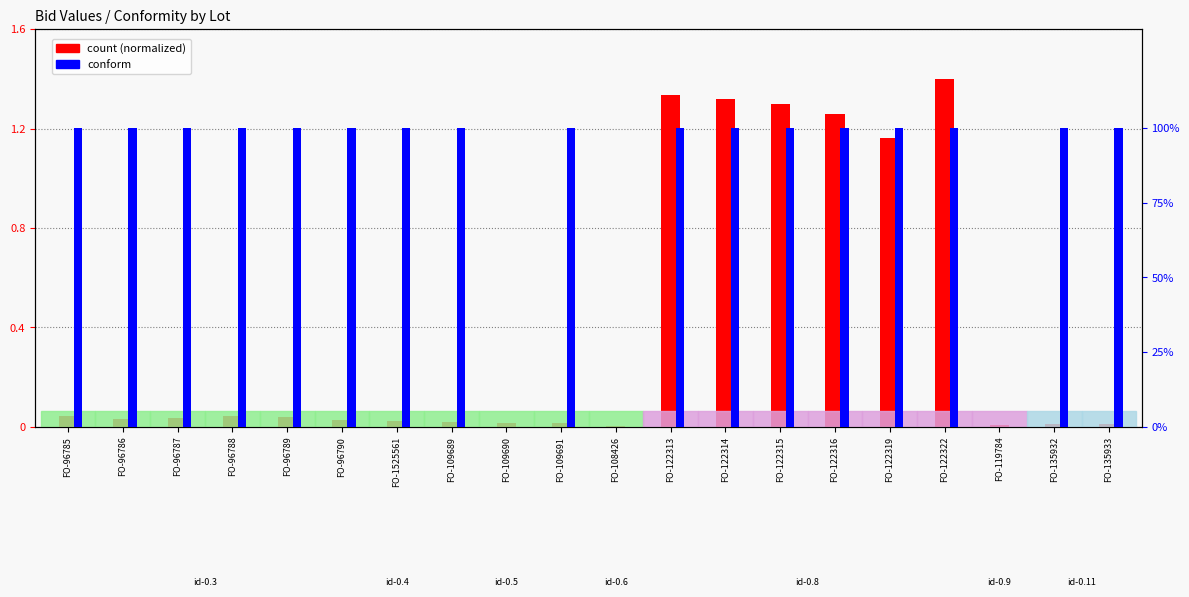

How many bars are there in total?

40